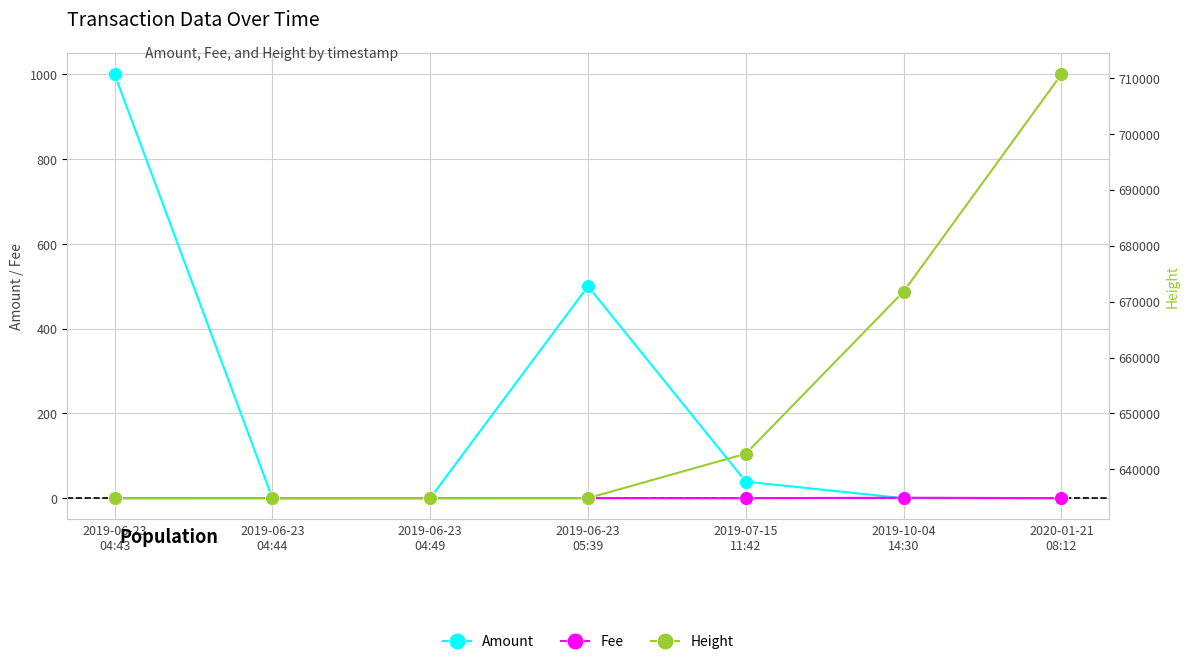

At which label does Fee reach its minimum?

2019-07-15
11:42